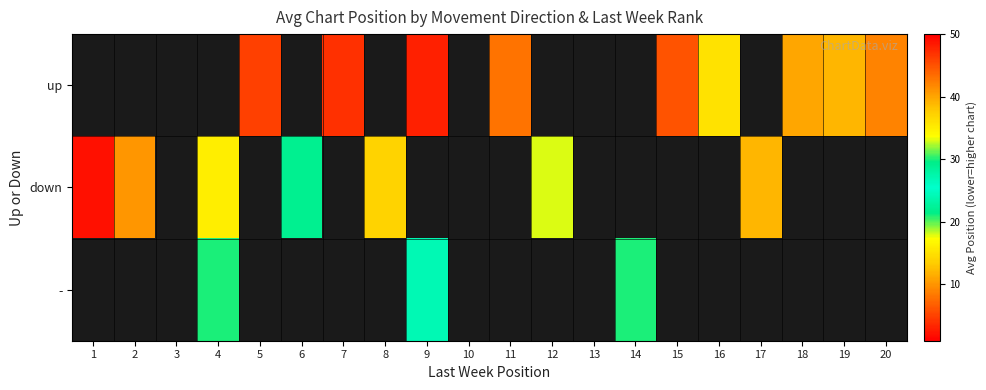

Rank the series at 11 from highest to lowest value.

up, down, -